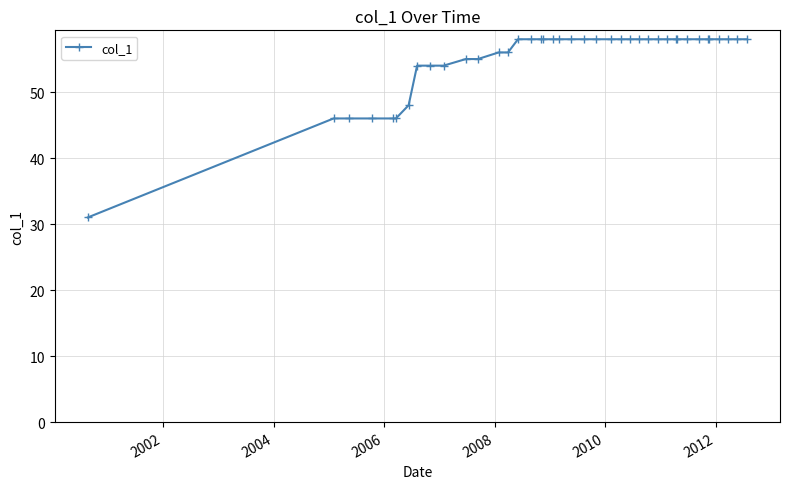

What is the difference between the maximum and minimum values?

27